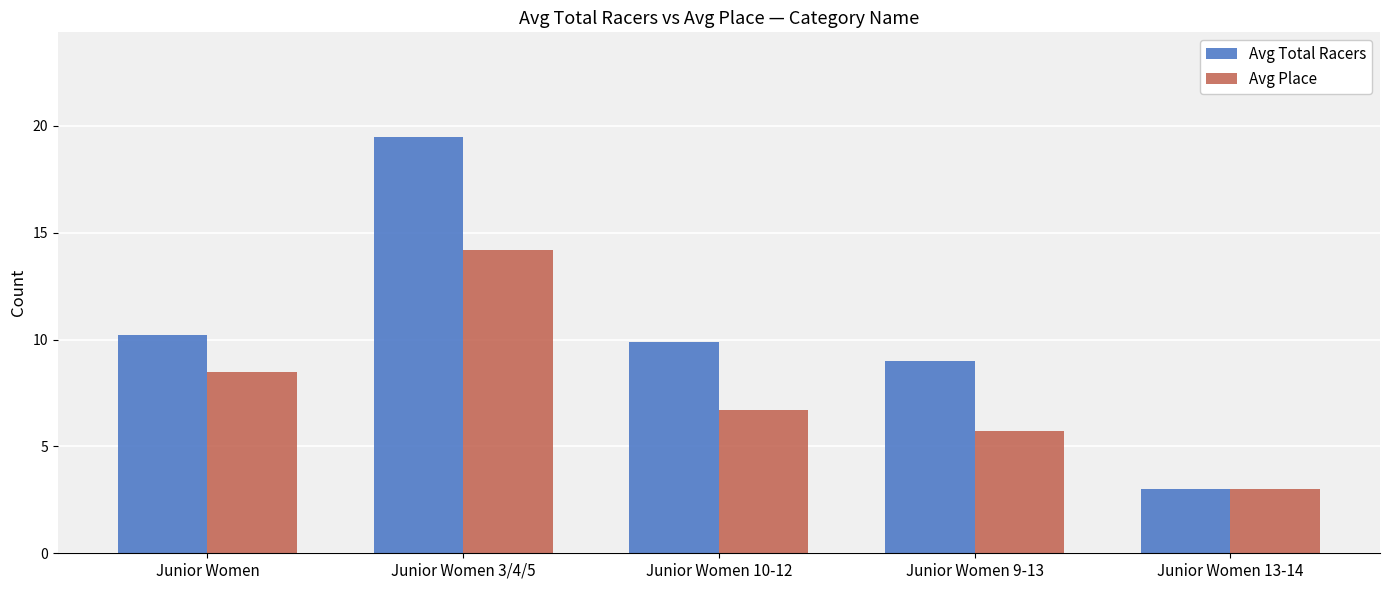

Between Junior Women and Junior Women 13-14, which series saw the biggest shift?

Avg Total Racers